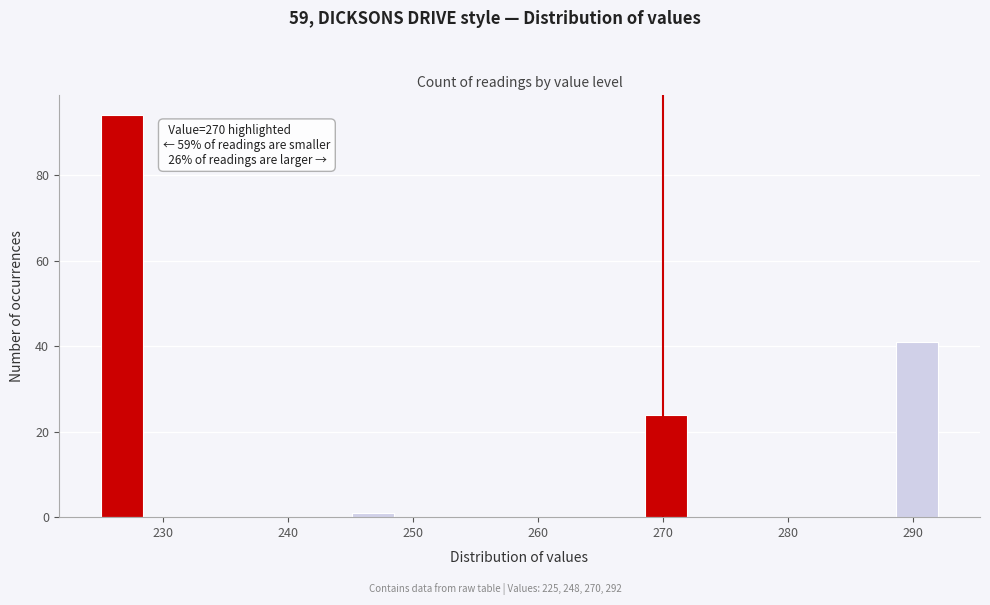

Read against the x-axis, roughly where is the centre of the tallest bar?

227